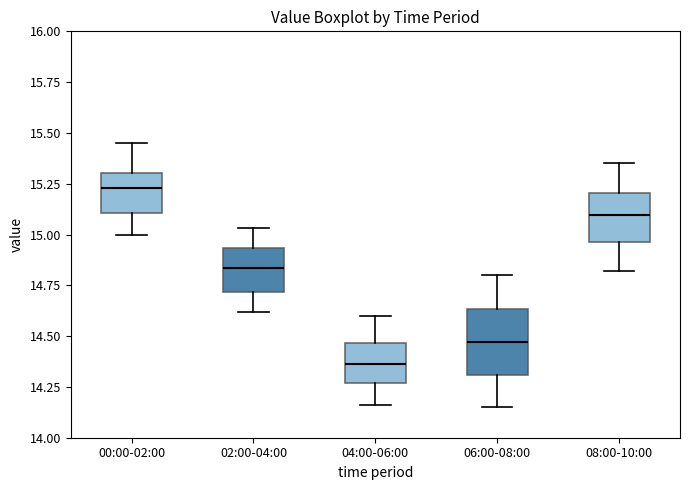

Reading left to right, transcribe this box plot: for each box, give where its median line is, the range the box spans, and where its two whiskers end, as read against the y-axis. The values are not printed on the chart, so give them approximately, as read against the axis.

00:00-02:00: median 15.25, box 15.10 to 15.30, whiskers 15.00 to 15.45
02:00-04:00: median 14.85, box 14.70 to 14.95, whiskers 14.60 to 15.05
04:00-06:00: median 14.35, box 14.25 to 14.45, whiskers 14.15 to 14.60
06:00-08:00: median 14.45, box 14.30 to 14.65, whiskers 14.15 to 14.80
08:00-10:00: median 15.10, box 14.95 to 15.20, whiskers 14.80 to 15.35